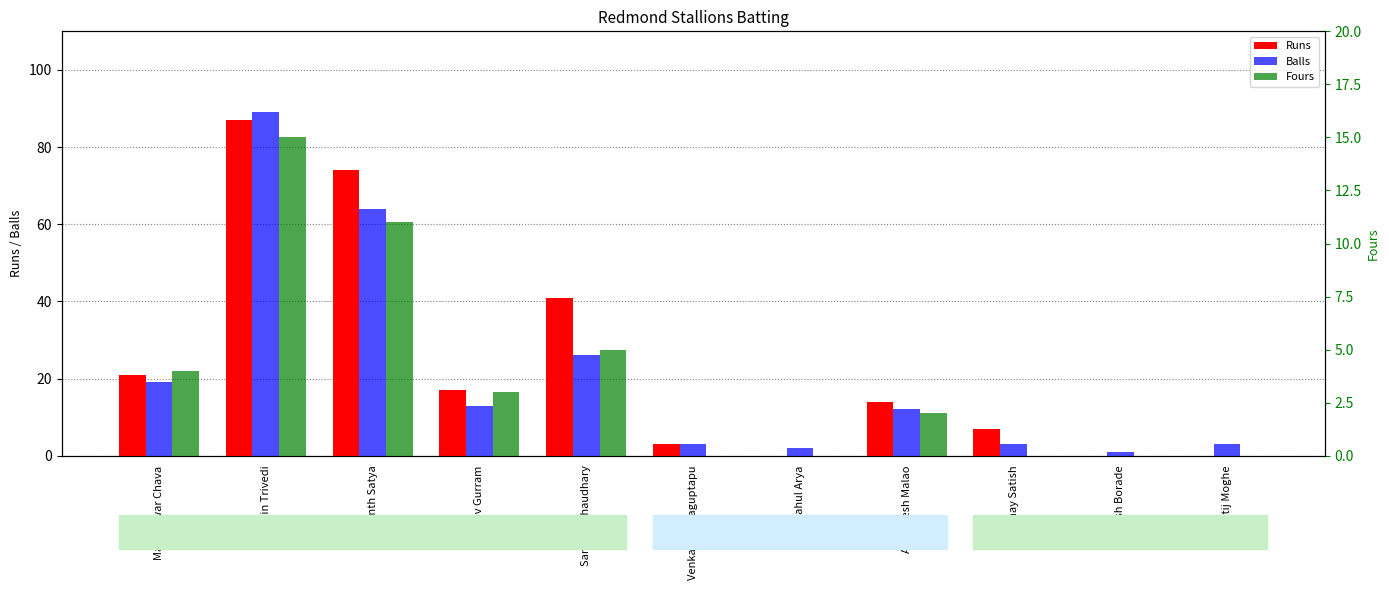

Rank the series at Rahul Arya from highest to lowest value.

Balls, Runs, Fours